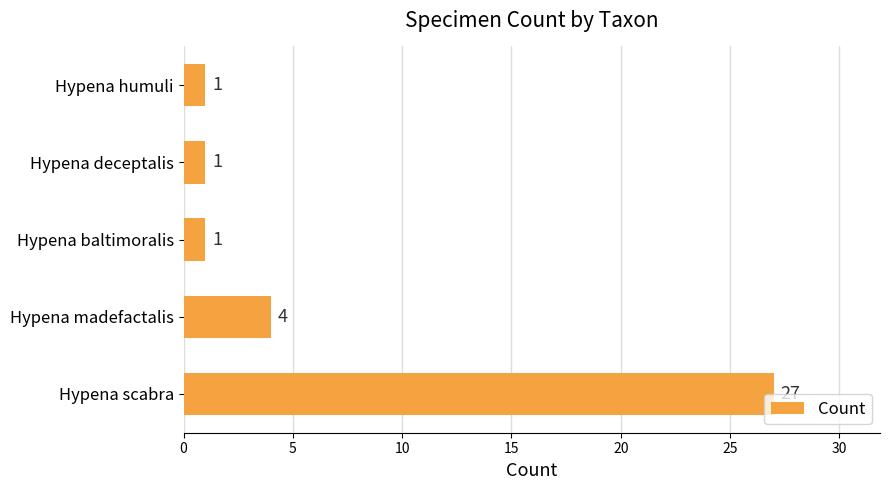

True or false: the data shows 0 at Hypena deceptalis.

False